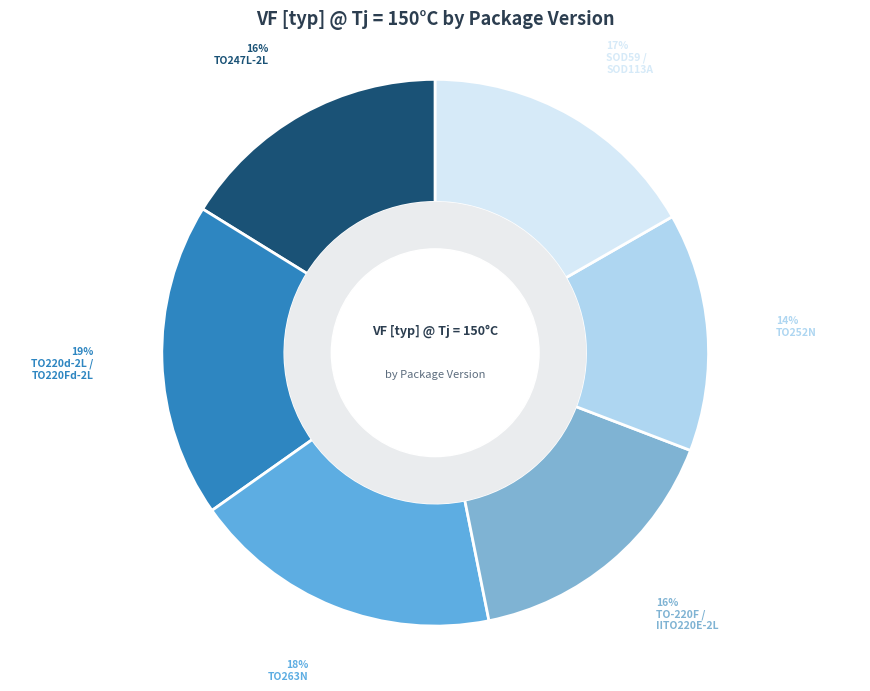

How many slices are in this pie chart?

6